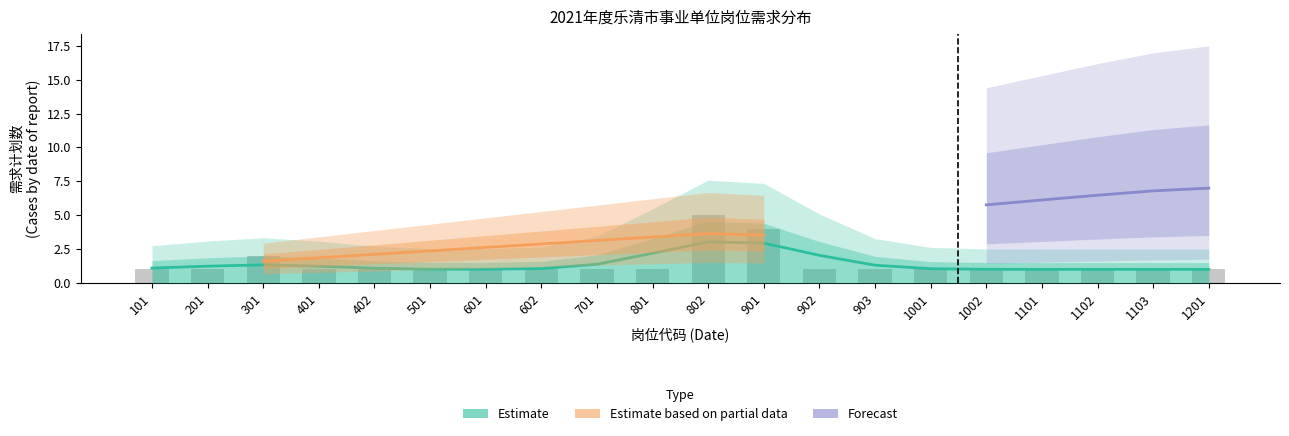

Count the number of values greater than 1.

3